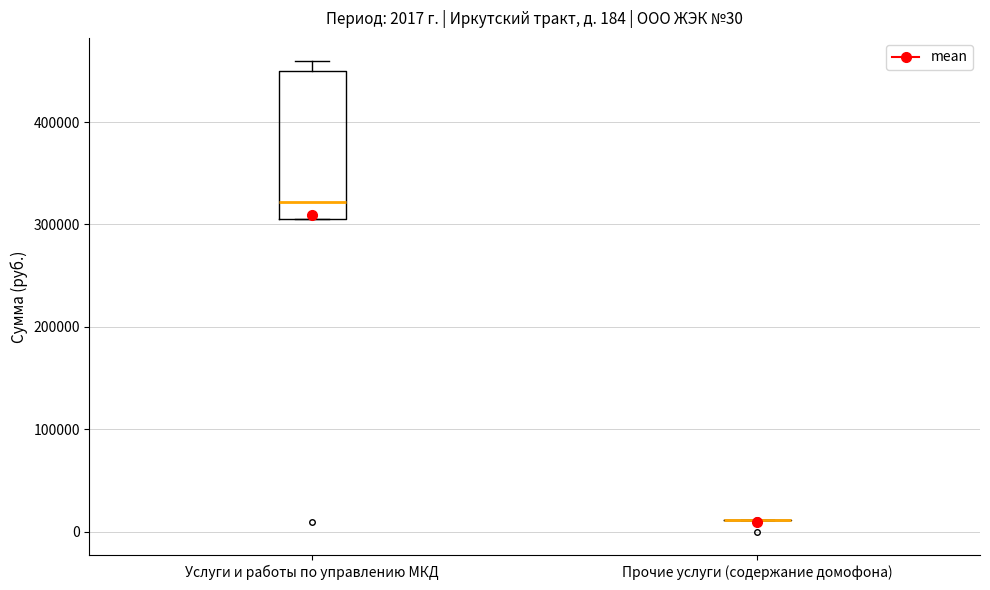

Comparing the boxes themselves (not the whiskers), which one is the tallest?

Услуги и работы по управлению МКД